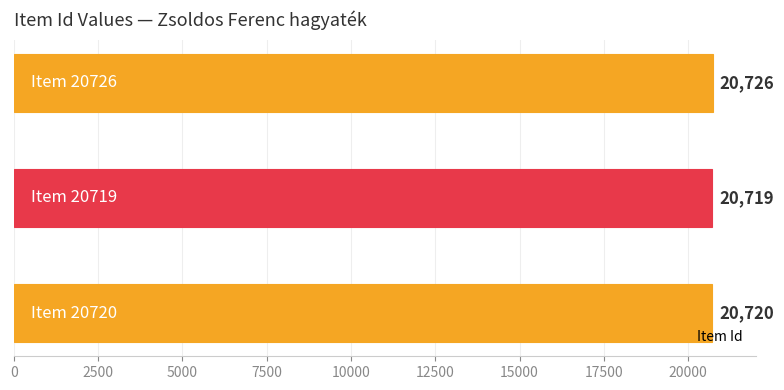

What is the minimum value shown in the chart?

20719